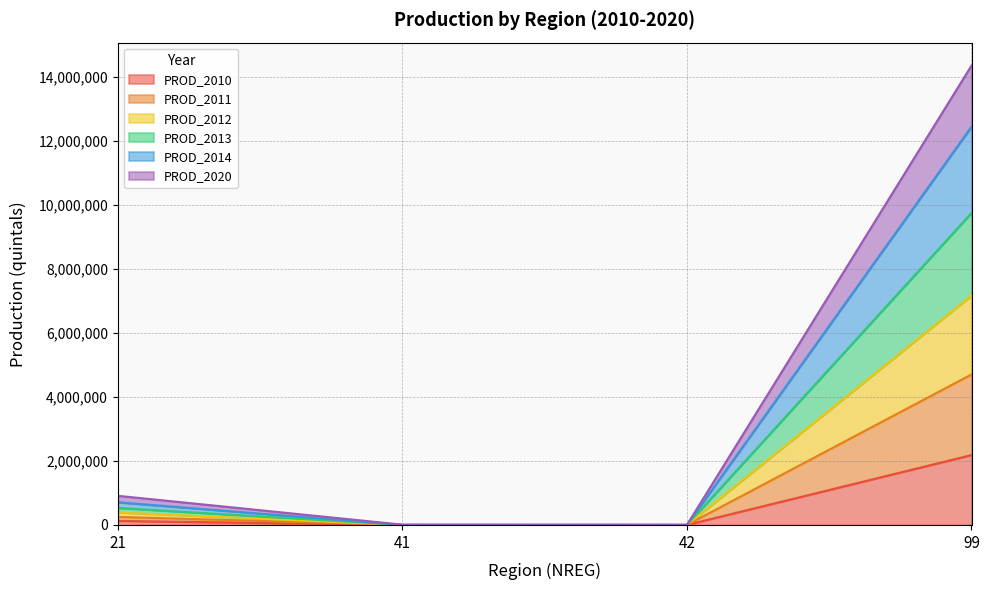

True or false: PROD_2014 and PROD_2013 cross at least once.

False